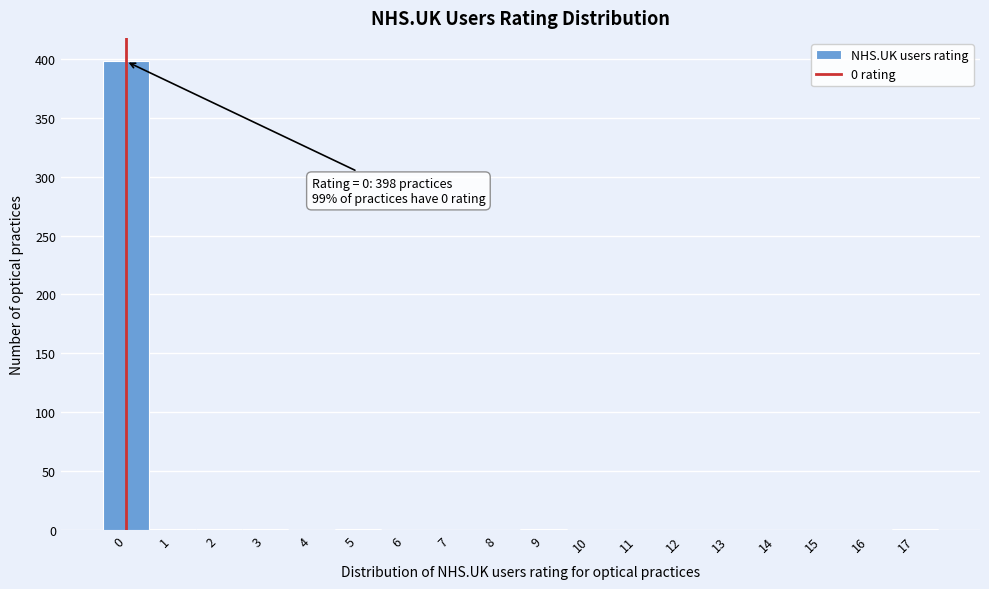

Over which range of the x-axis is the bar tallest?

-0.5 to 0.5